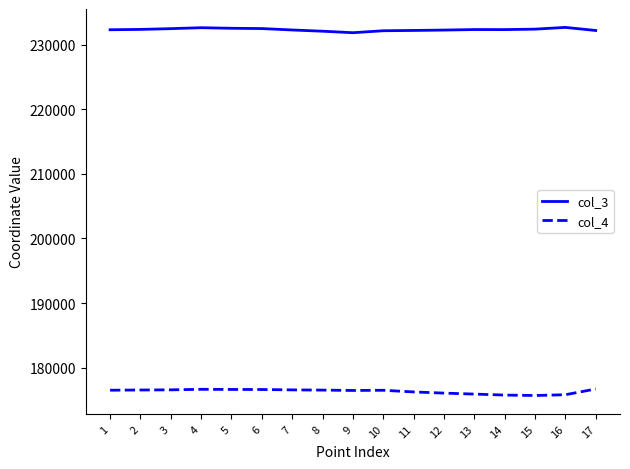

True or false: col_4 and col_3 intersect in this chart.

False